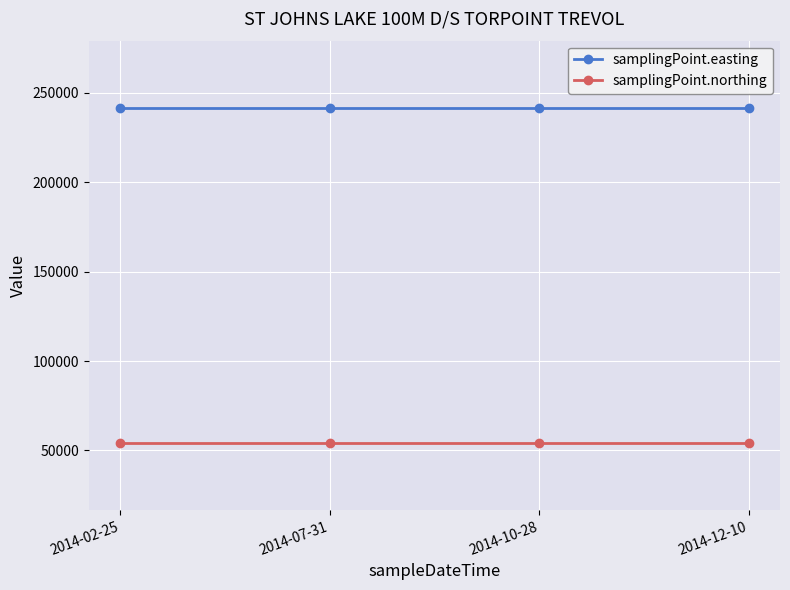

Reading left to right, extract all data points from this chart.

samplingPoint.easting: 2014-02-25=241650	2014-07-31=241650	2014-10-28=241650	2014-12-10=241650
samplingPoint.northing: 2014-02-25=54100	2014-07-31=54100	2014-10-28=54100	2014-12-10=54100